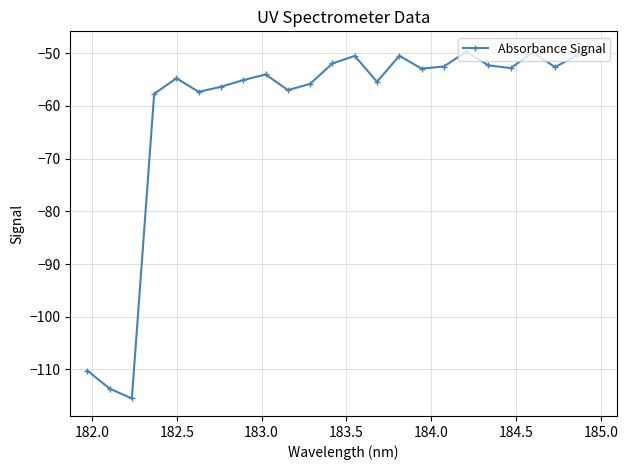

What is the difference between the second highest and second lowest values?

63.9